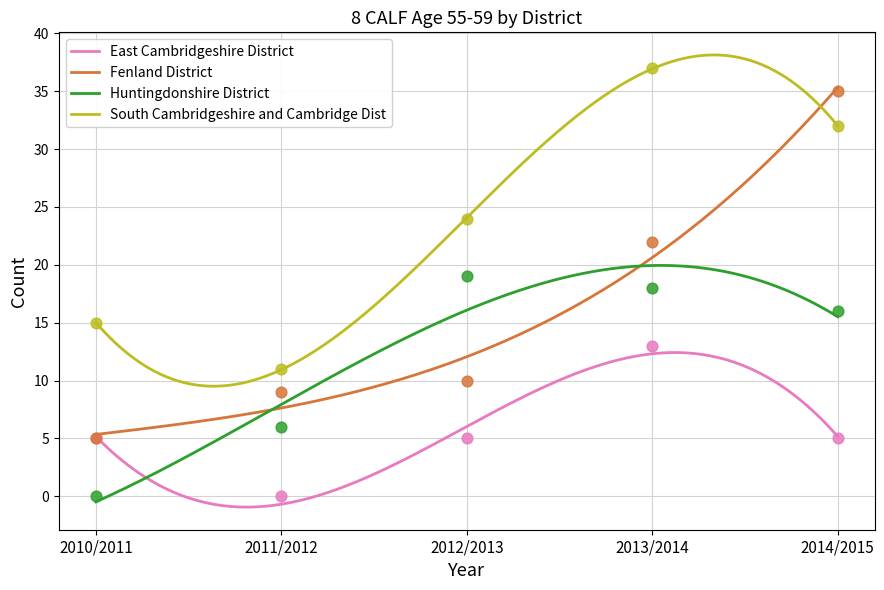

At which category is the sum across all series the highest?

2013/2014